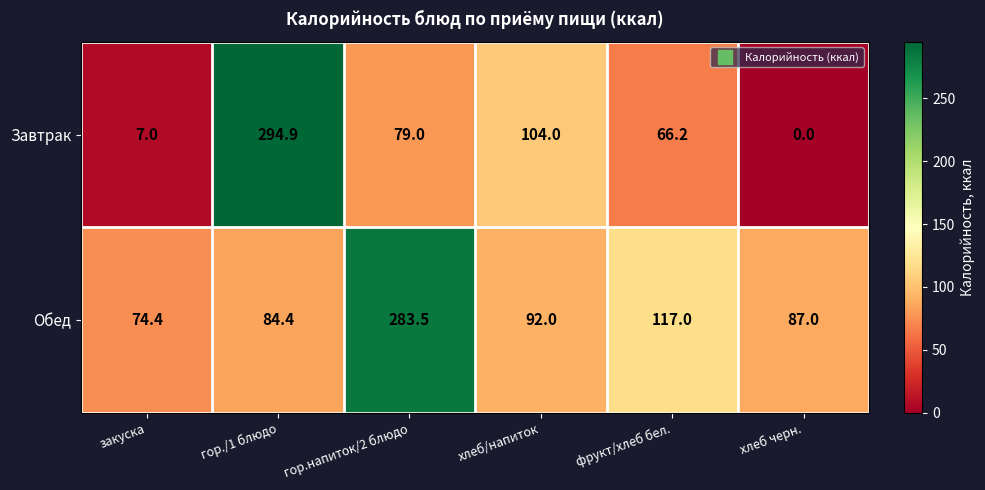

What is the difference between the Обед values at фрукт/хлеб бел. and закуска?

42.6